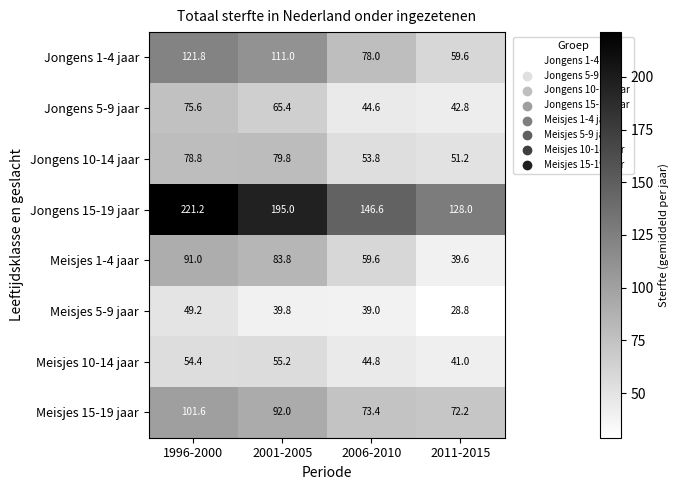

Which label corresponds to the largest value in the chart?

1996-2000